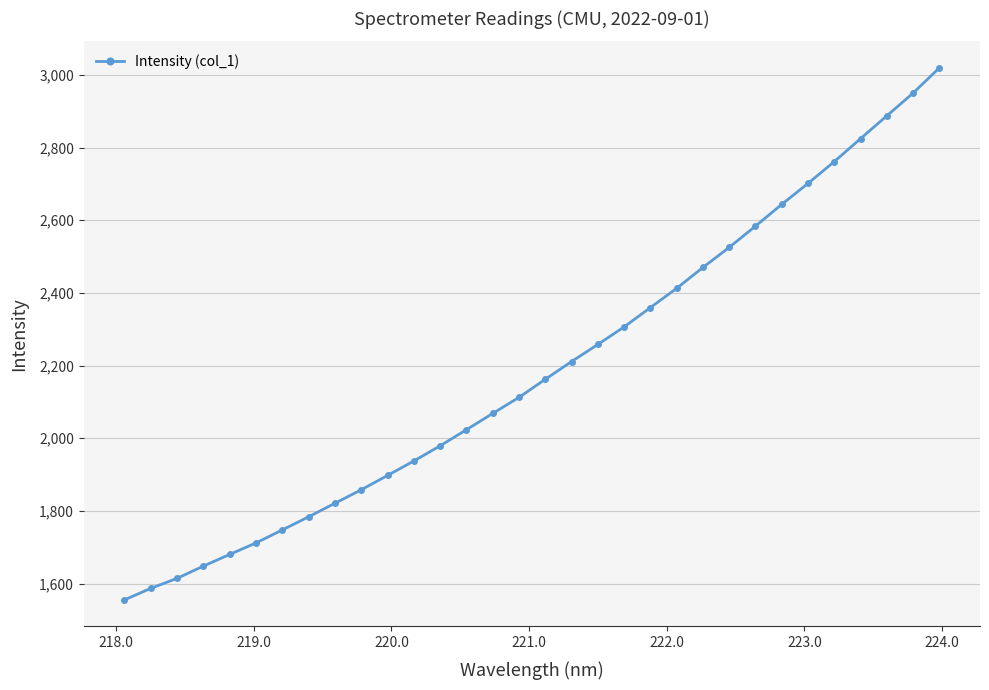

What is the sum of all values?

70099.4